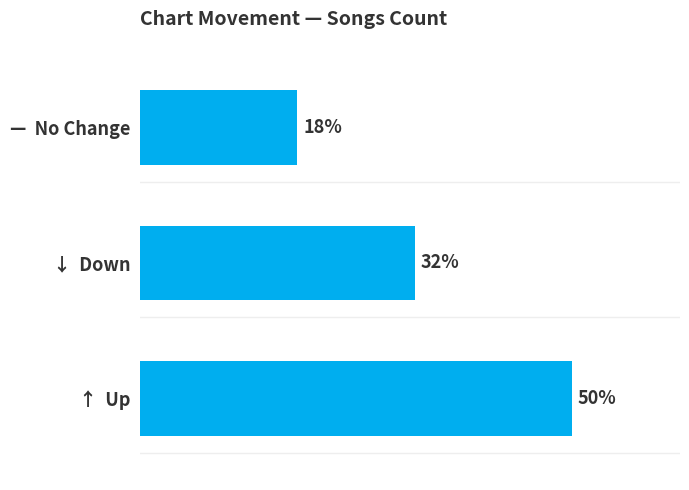

Are the bars horizontal?

Yes